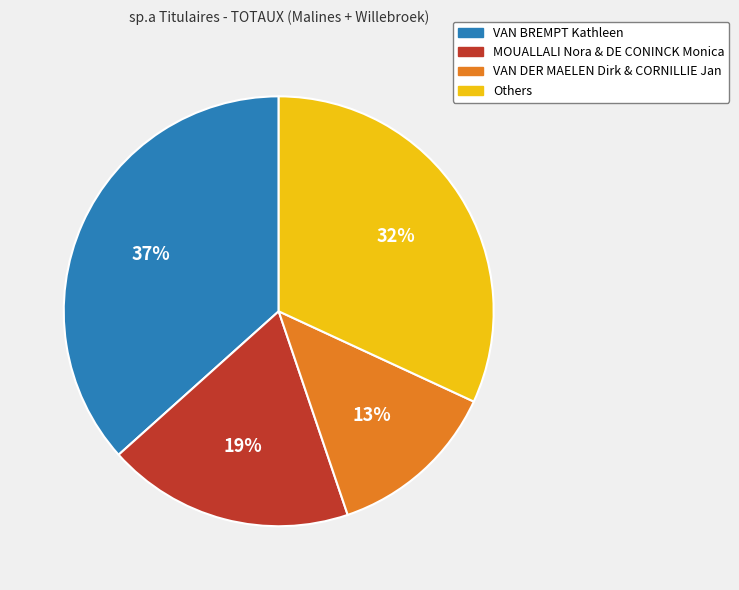

To the nearest percent, what portion does MOUALLALI Nora & DE CONINCK Monica represent?

19%